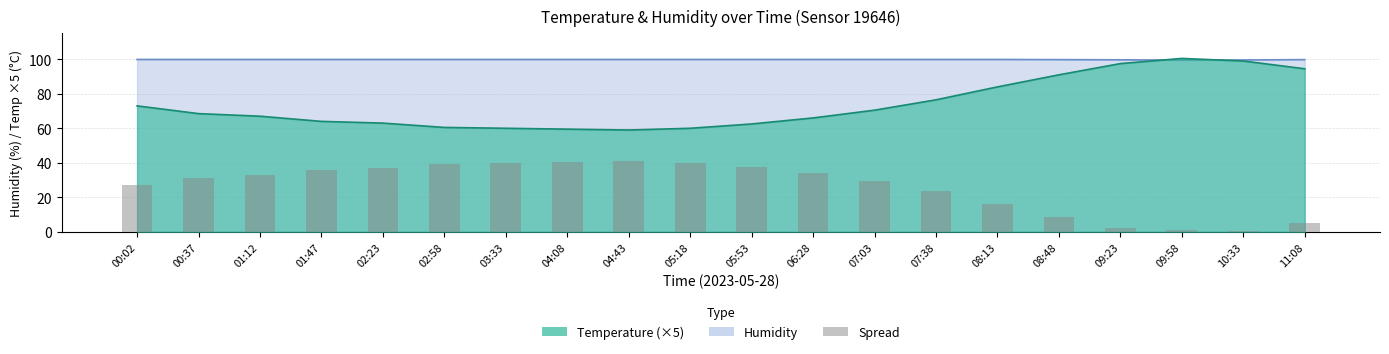

List the series in order of their peak value, highest first.

temperature_line, humidity_line, spread